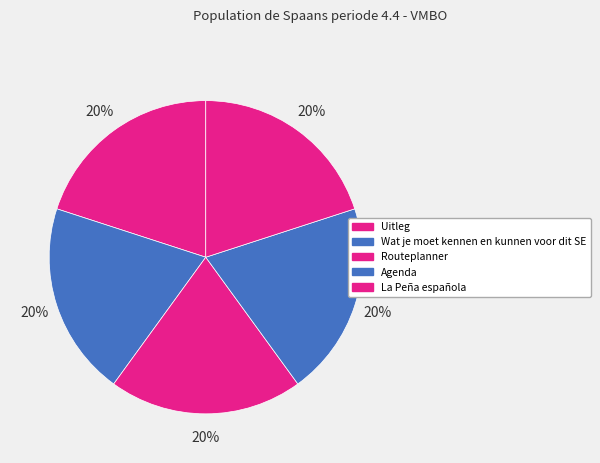

To the nearest percent, what portion does Uitleg represent?

20%